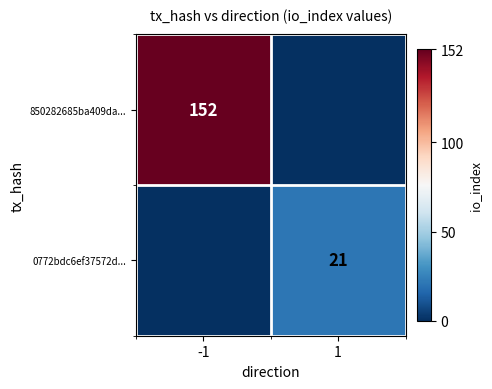

The 0772bdc6ef37572d... series shows 21 at 1. True or false?

True